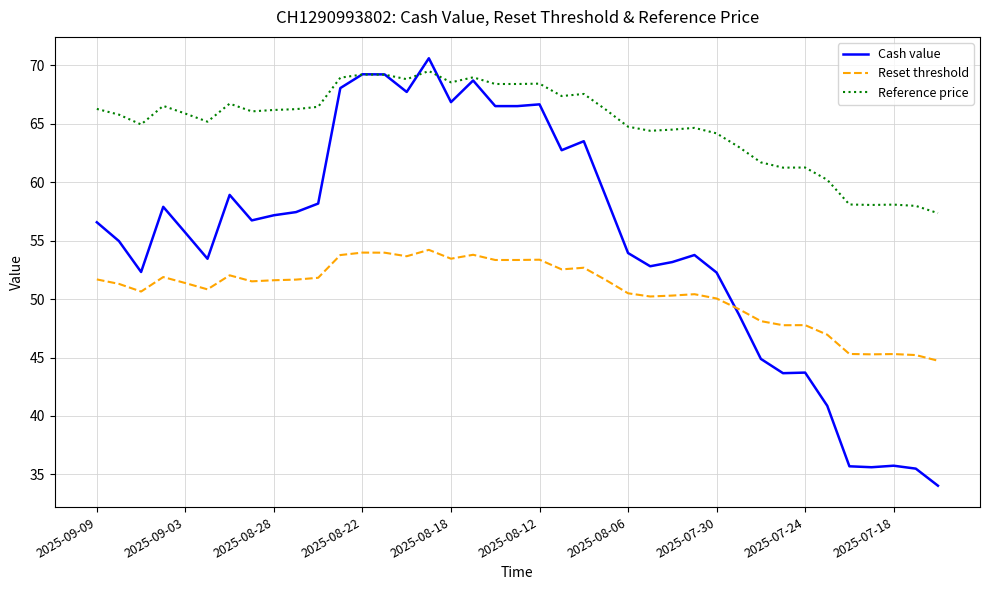

In Reference price, how many points are higher than both neighbors (excluding endpoints)?

10